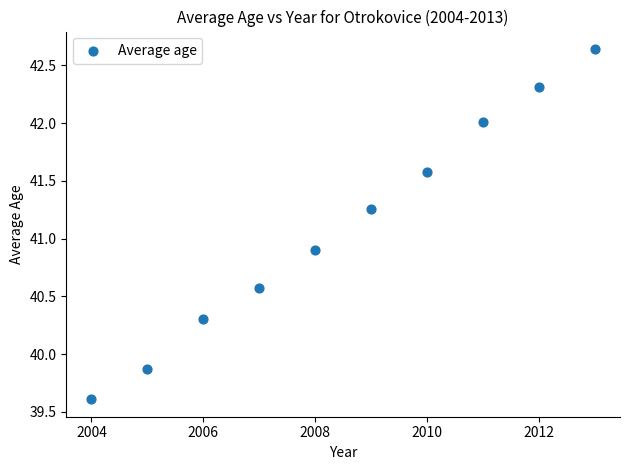

What is the range of Y values (max minus min)?

3.0